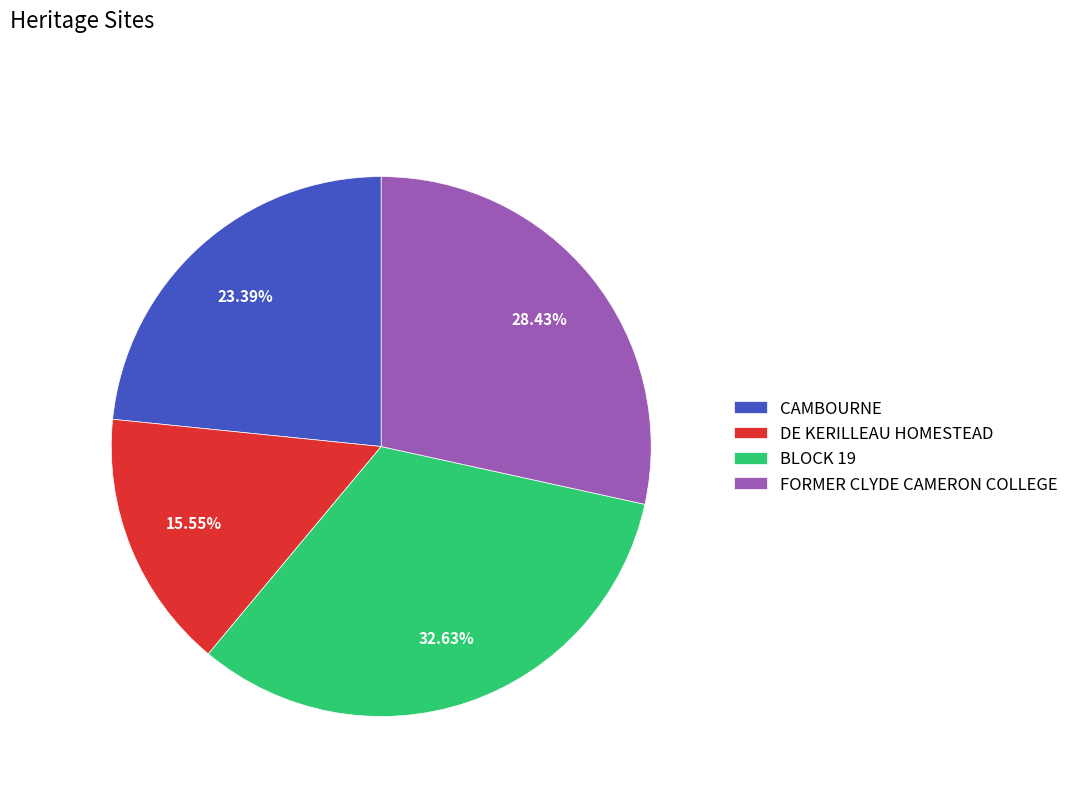

What percentage is the DE KERILLEAU HOMESTEAD slice, to the nearest percent?

16%